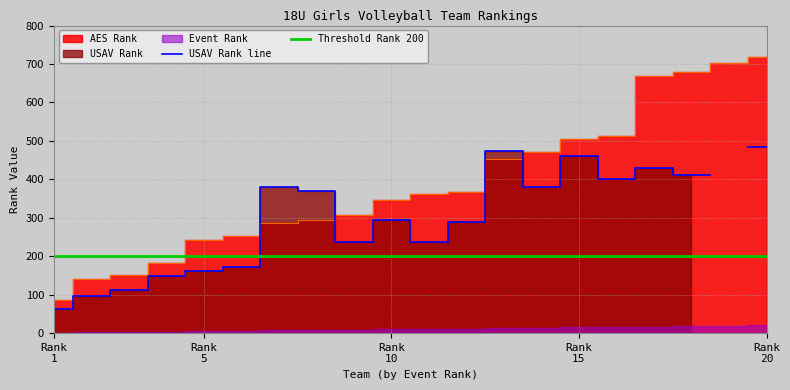

How many lines are shown in the chart?

3